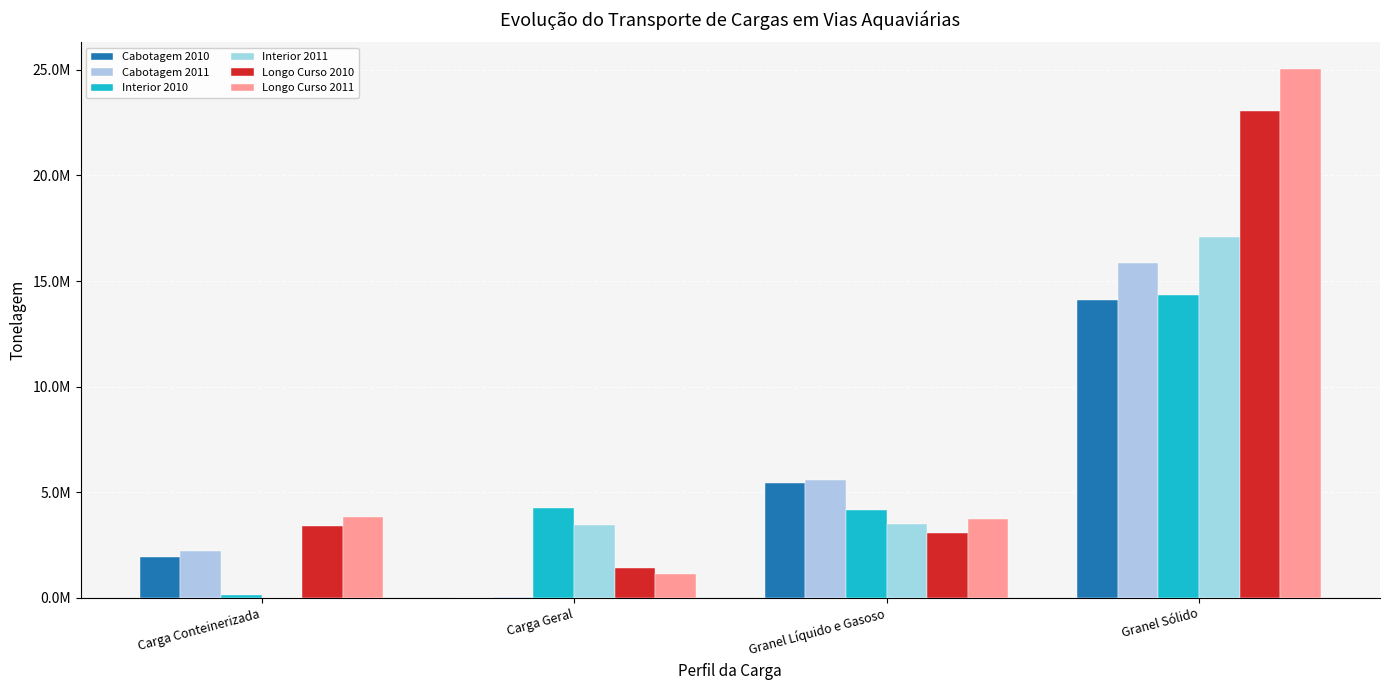

What is the difference between the highest and lowest values at Granel Líquido e Gasoso?

2516308.4